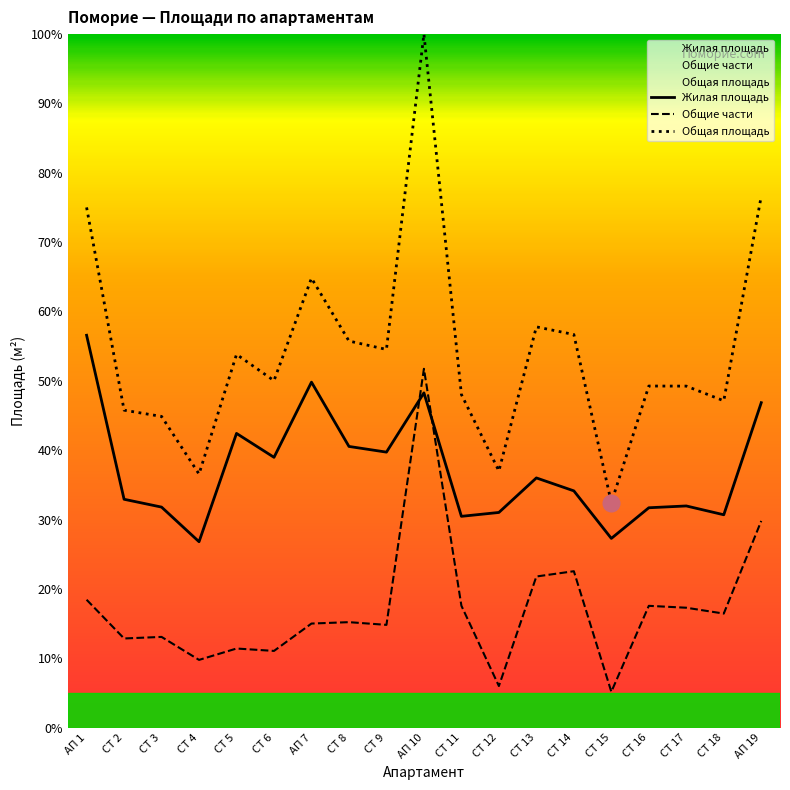

Reading left to right, transcribe all the data shown in this chart.

Жилая площадь: 56.6	32.9	31.8	26.8	42.4	39.0	49.8	40.5	39.7	48.3	30.5	31.0	36.0	34.1	27.3	31.7	32.0	30.7	46.9
Общие части: 18.4	12.8	13.1	9.8	11.4	11.1	15.0	15.2	14.8	51.7	17.6	6.0	21.8	22.5	5.2	17.6	17.3	16.4	29.8
Общая площадь: 75.0	45.8	44.9	36.6	53.8	50.0	64.8	55.7	54.5	100.0	48.0	37.0	57.8	56.7	32.4	49.3	49.2	47.1	76.6